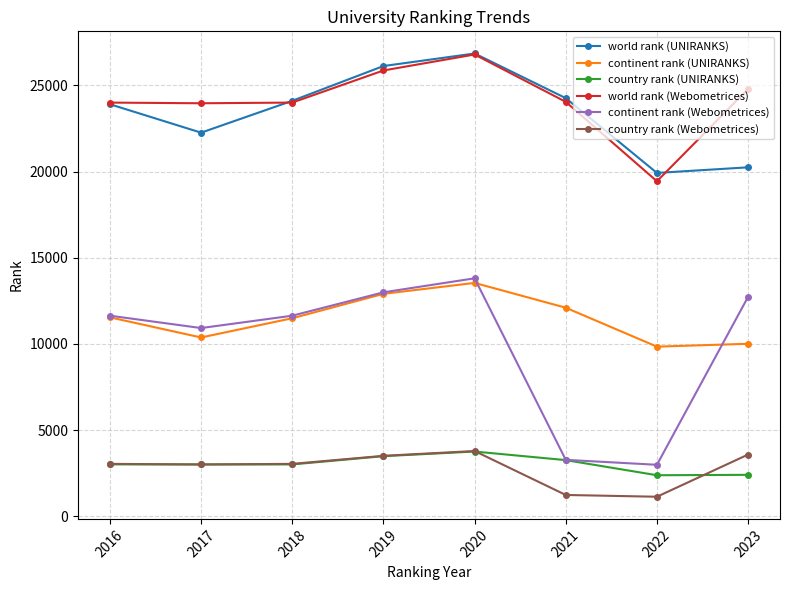

What is the sum of the continent rank (Webometrices) values at 2016 and 2023?

24362